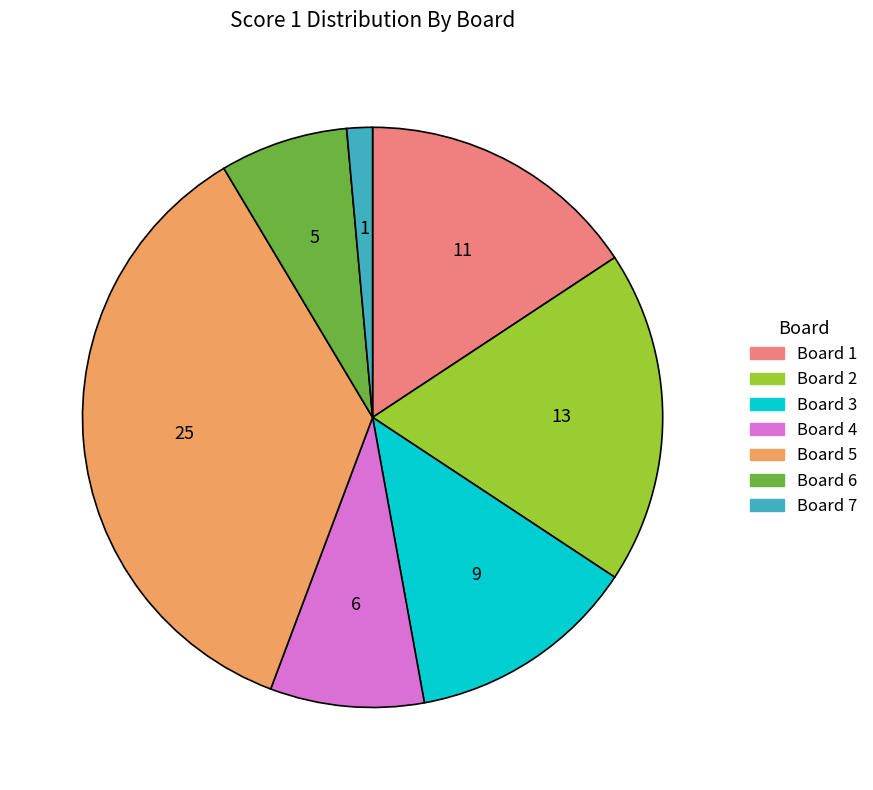

Is there any slice that represents more than half of the pie?

No